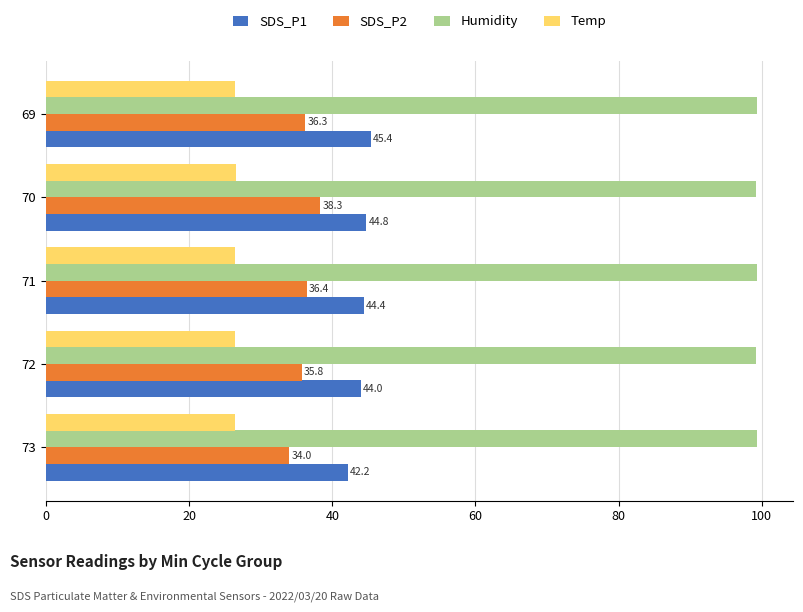

What is the minimum value shown in the chart?

26.4